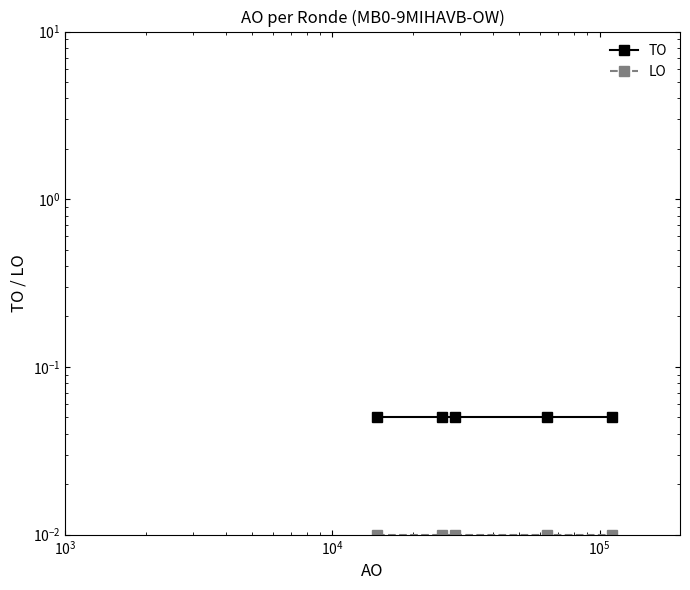

Reading left to right, list all the values displayed in this chart.

TO: 0.1	0.1	0.1	0.1	0.1
LO: 0.0	0.0	0.0	0.0	0.0